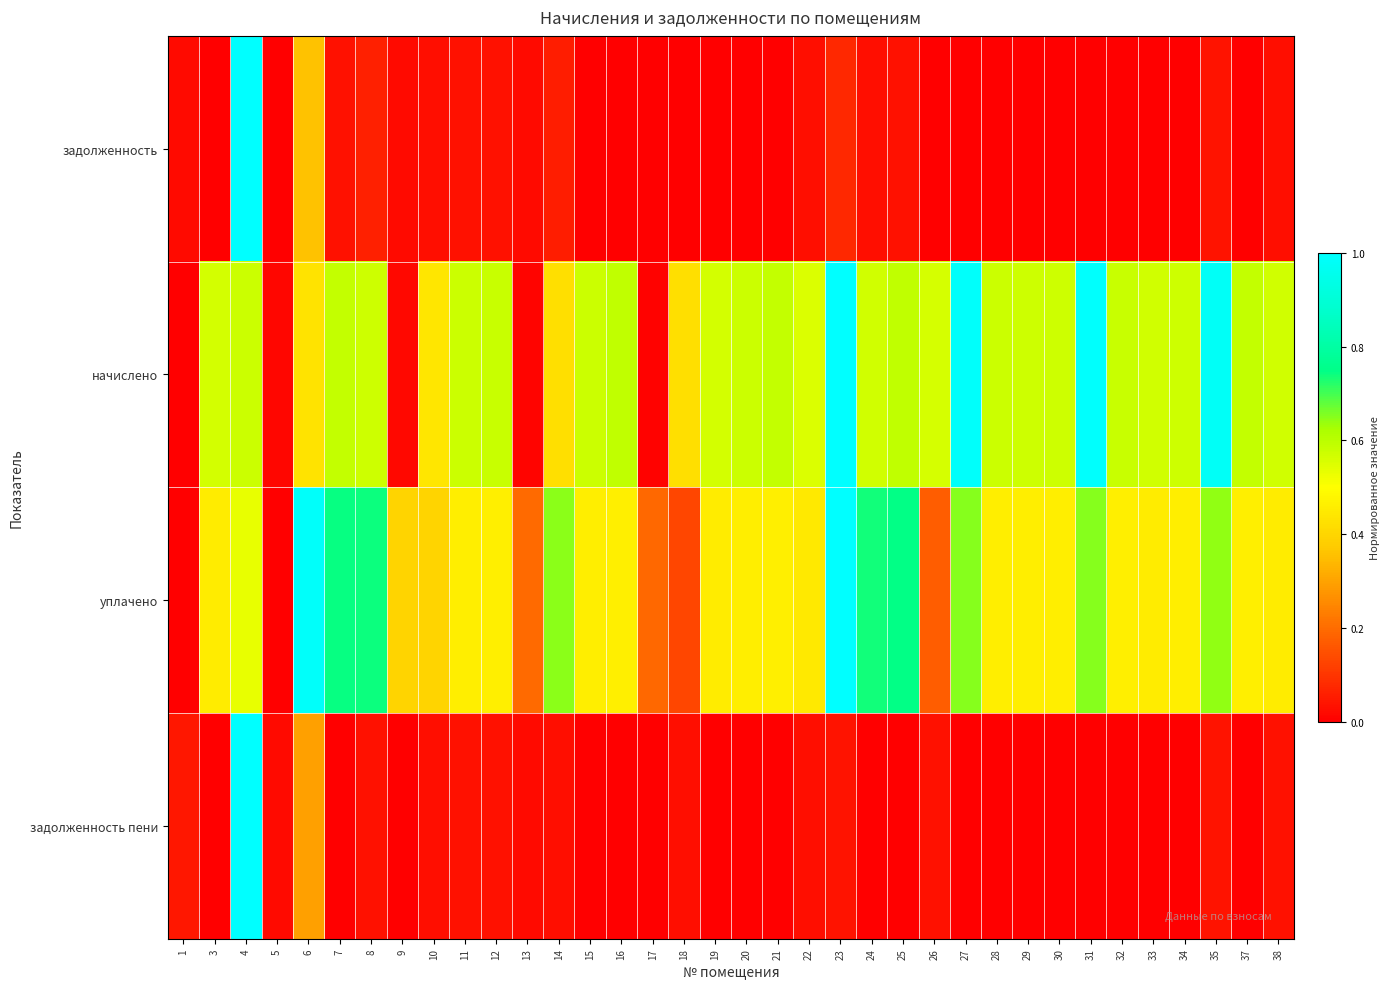

What is the total value across all series at 12?

1.1